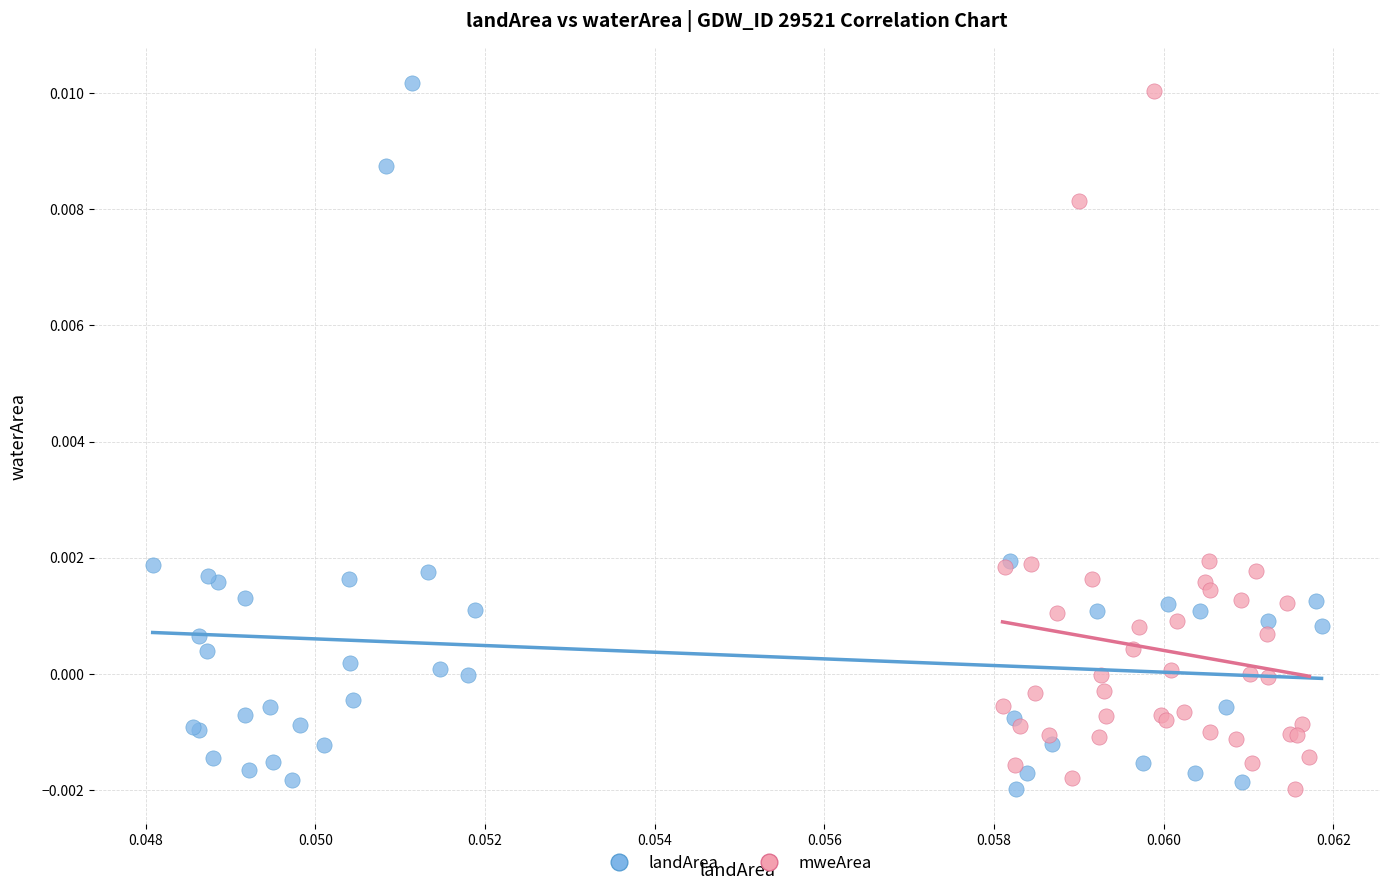

Which series has the widest spread of Y values?

landArea